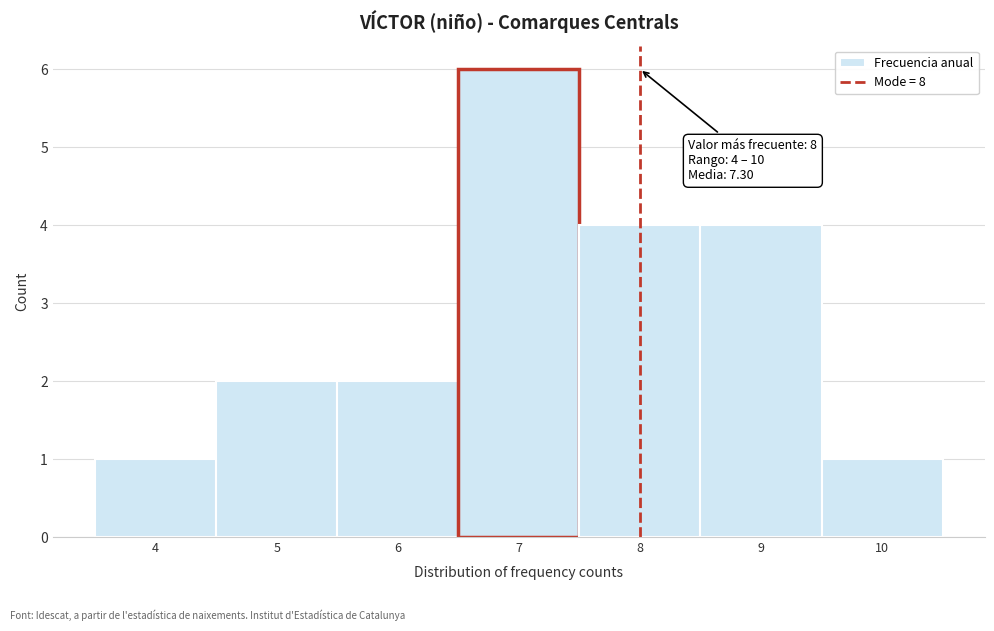

Which range on the x-axis has the tallest bar?

6.5 to 7.5